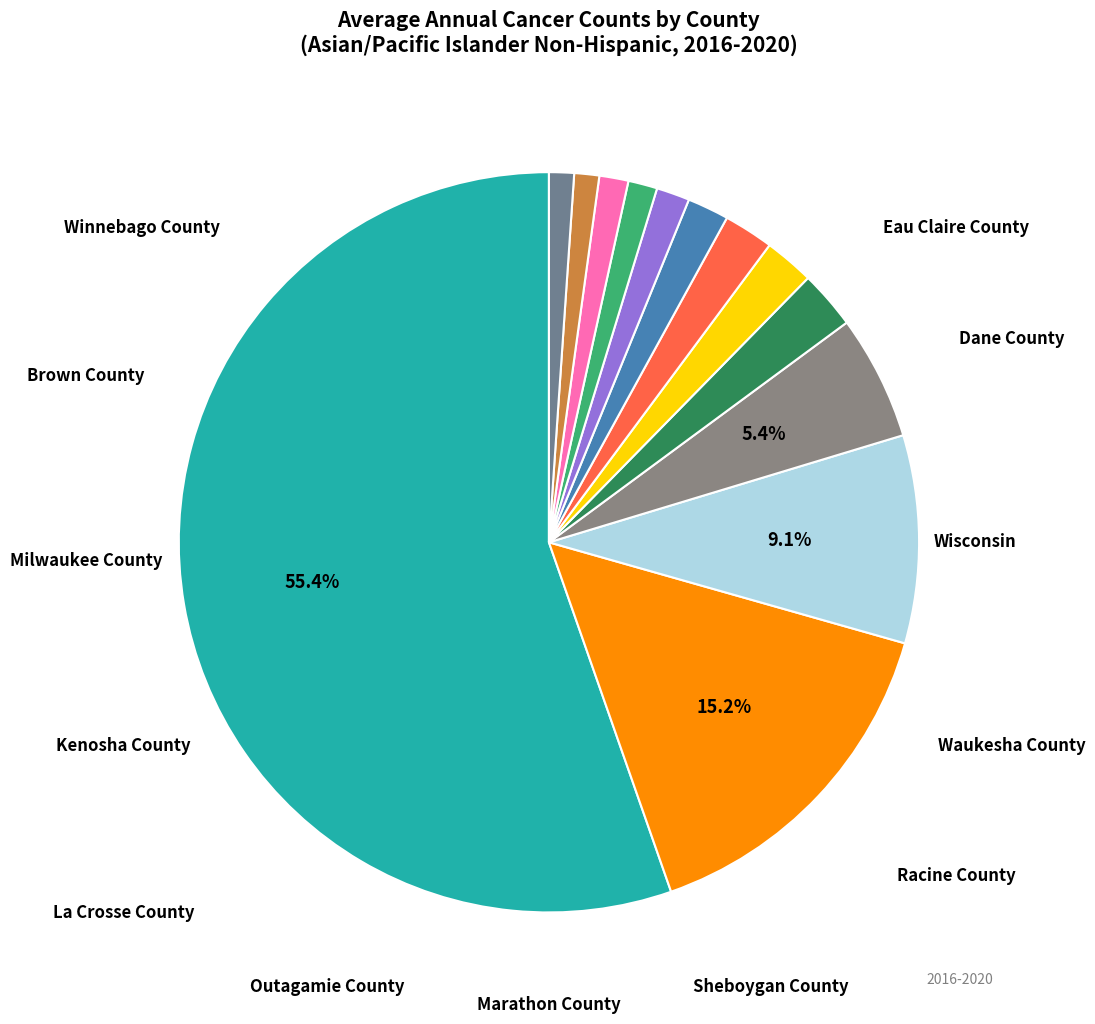

To the nearest percent, what is the average slice percentage?

8%